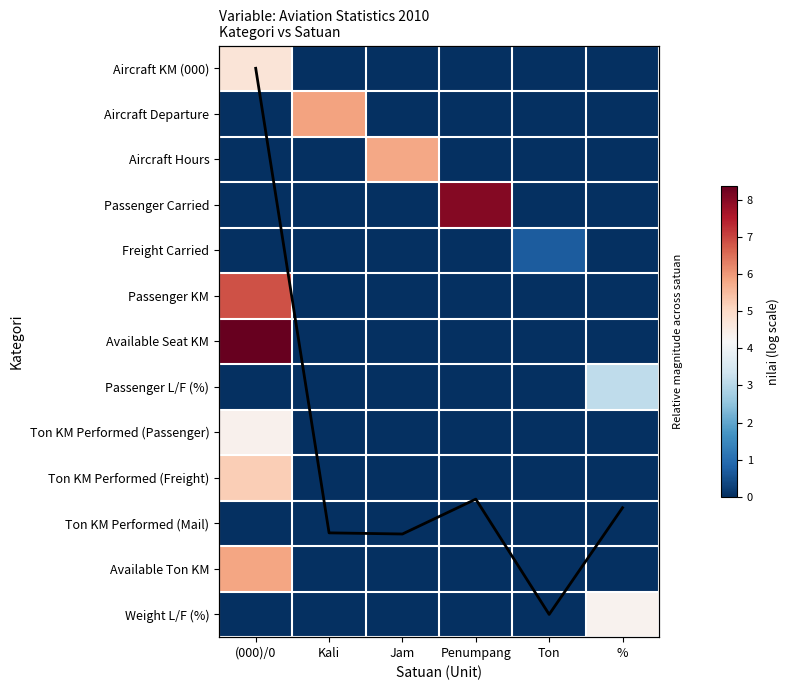

Count the number of categories in the chart.

6